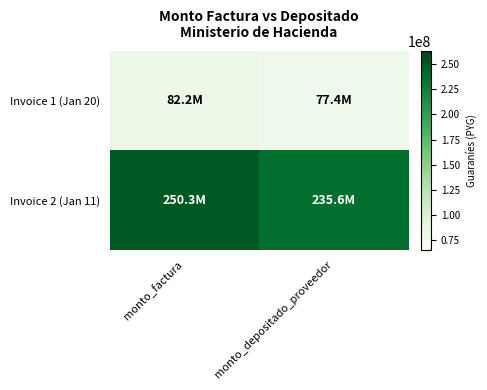

At monto_depositado_proveedor, list the series in order from smallest to largest.

Invoice 1 (Jan 20), Invoice 2 (Jan 11)